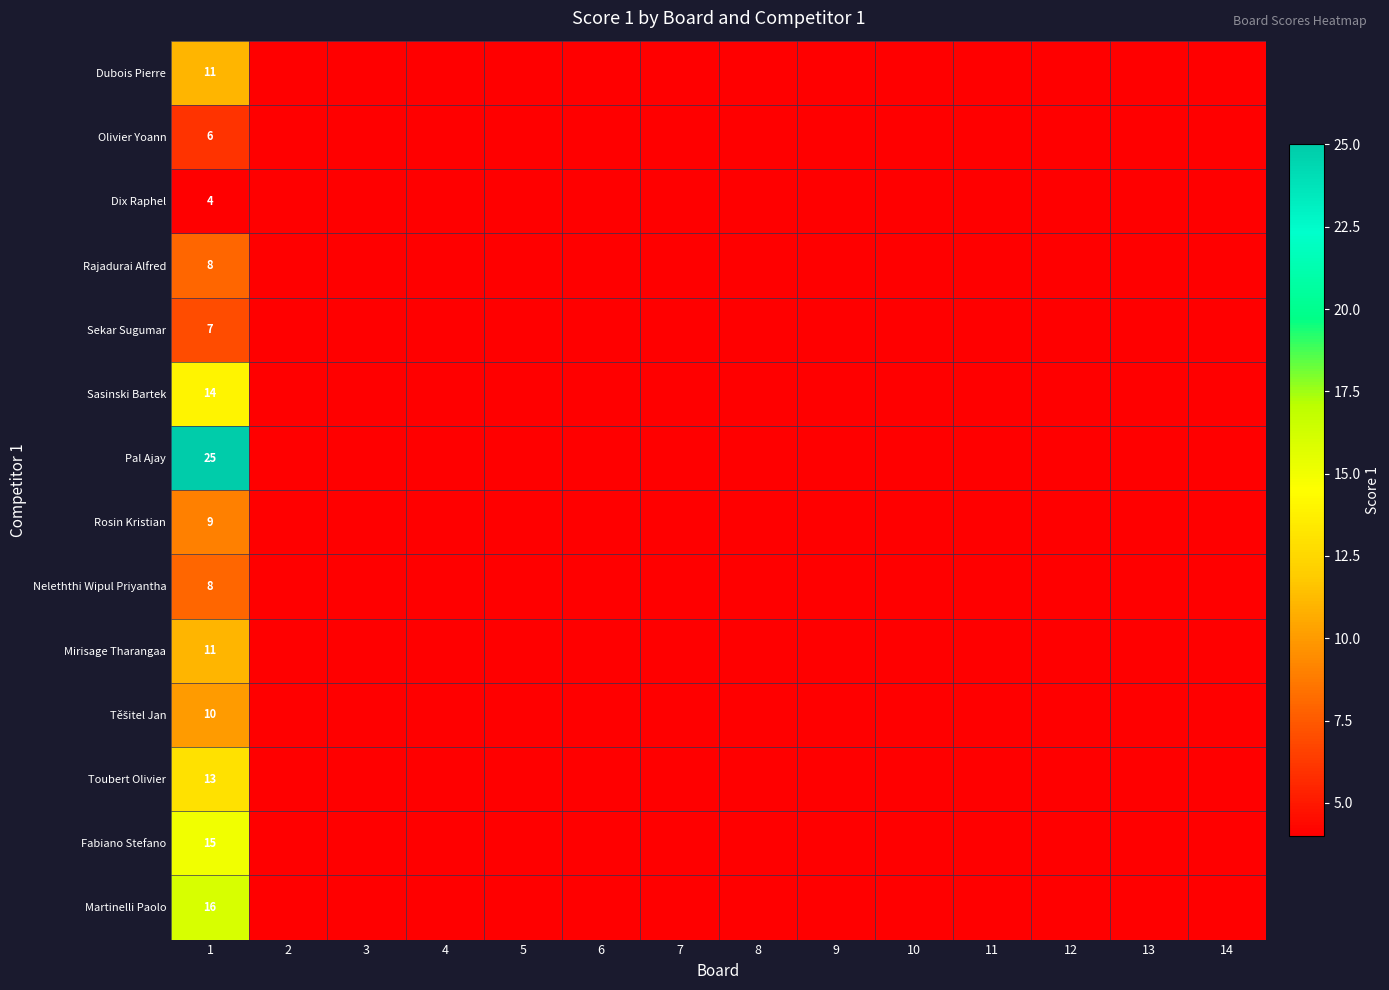

True or false: Toubert Olivier has a value of 13 at 1.

True